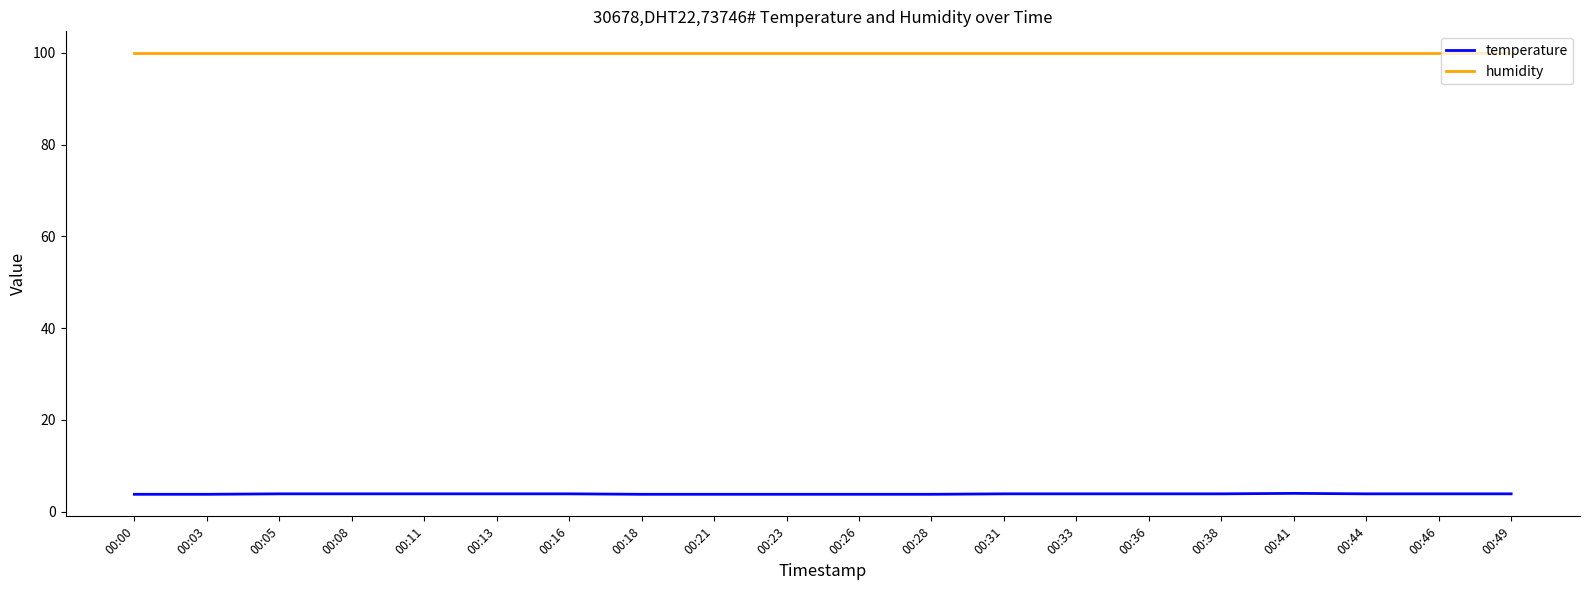

True or false: humidity has a value of 38.8 at 00:18.

False